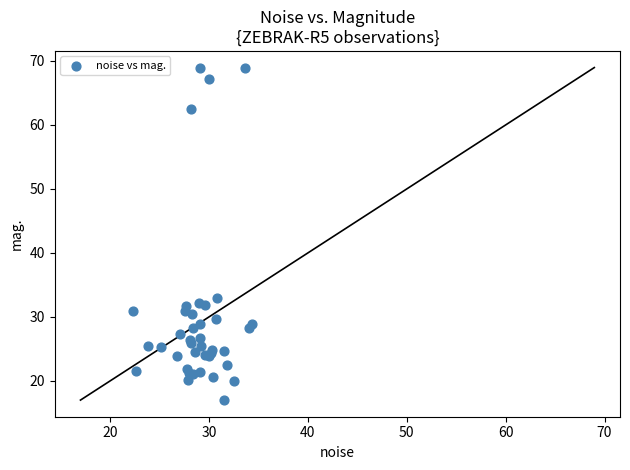

What Y value in the scatter plot is closest to 42?

33.0